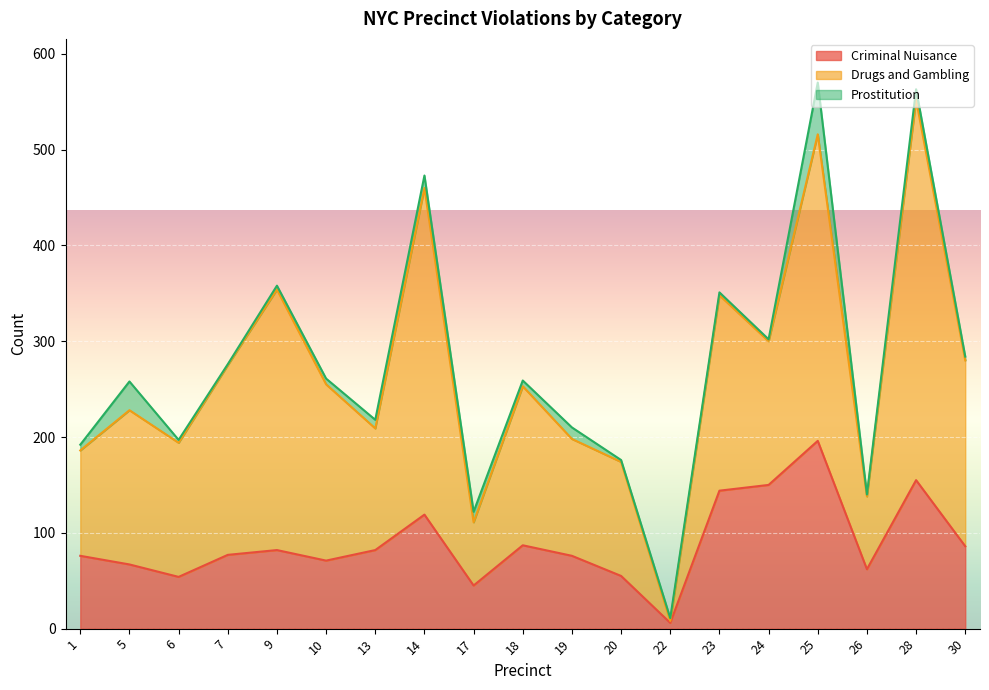

What is the difference between the Drugs and Gambling values at 20 and 23?

85